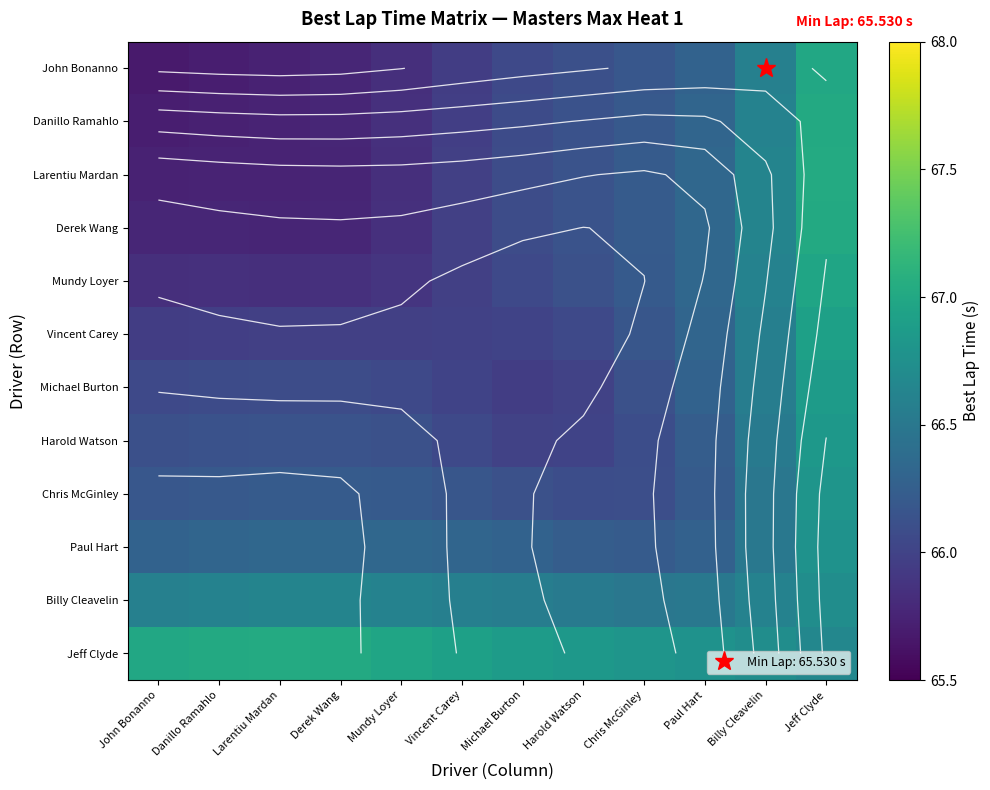

Rank the categories by Michael Burton value from highest to lowest.

Jeff Clyde, Billy Cleavelin, Paul Hart, Chris McGinley, Larentiu Mardan, Derek Wang, Danillo Ramahlo, Mundy Loyer, John Bonanno, Vincent Carey, Harold Watson, Michael Burton